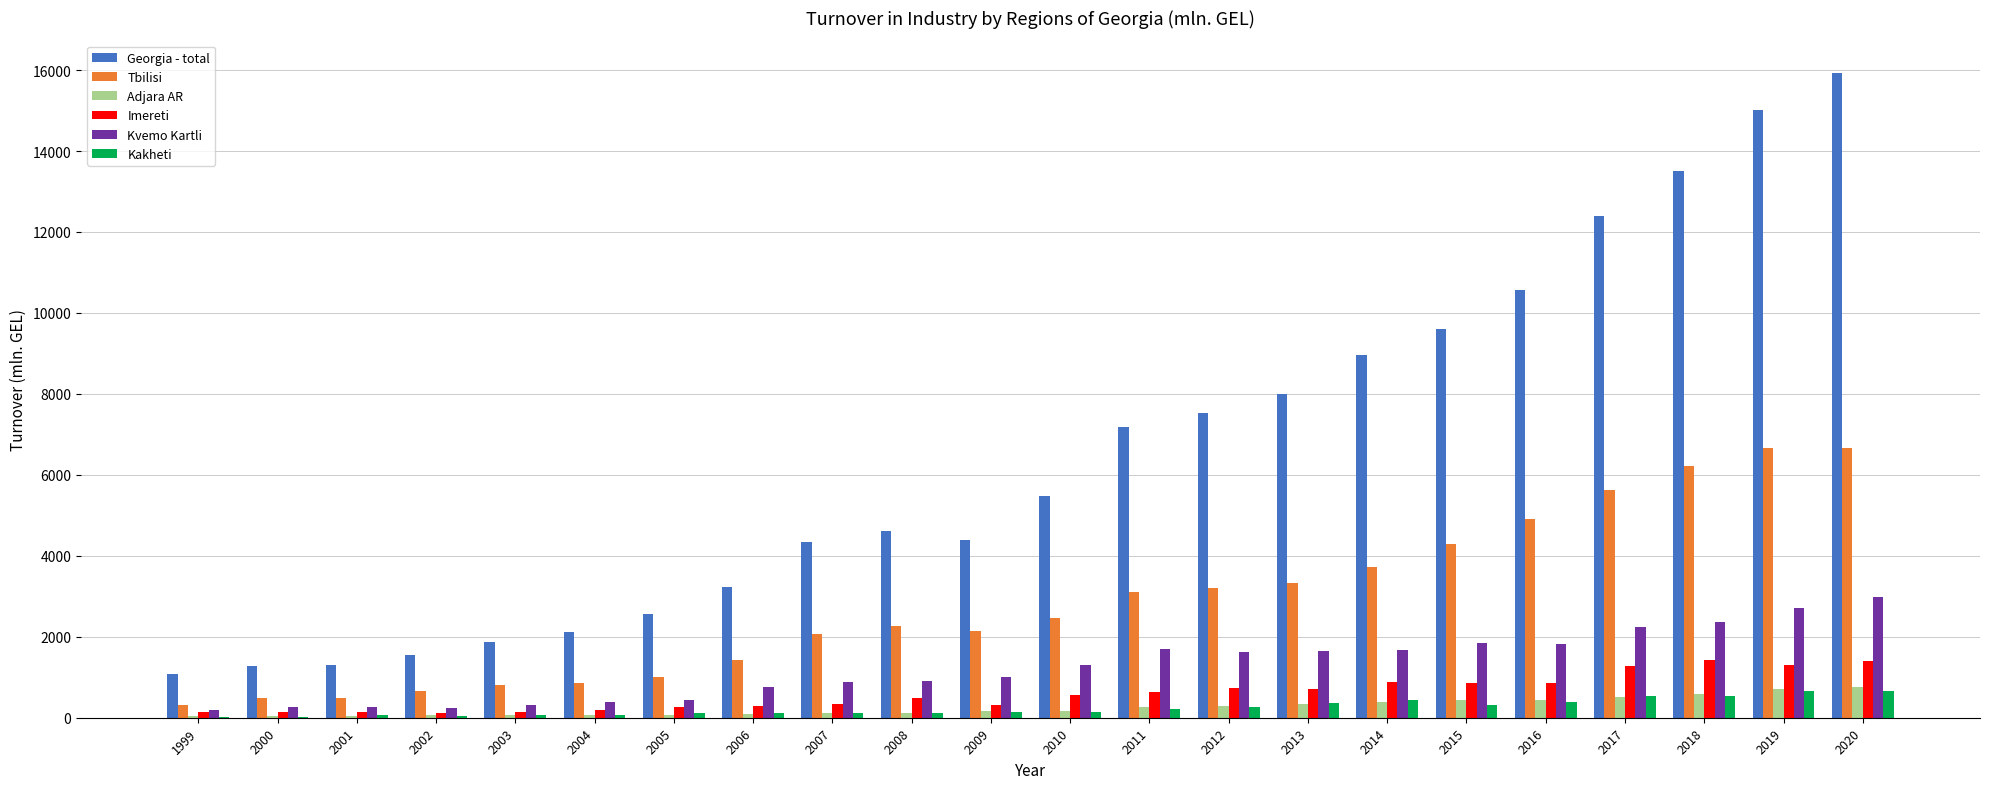

What is the sum of all Georgia - total values?

142573.2